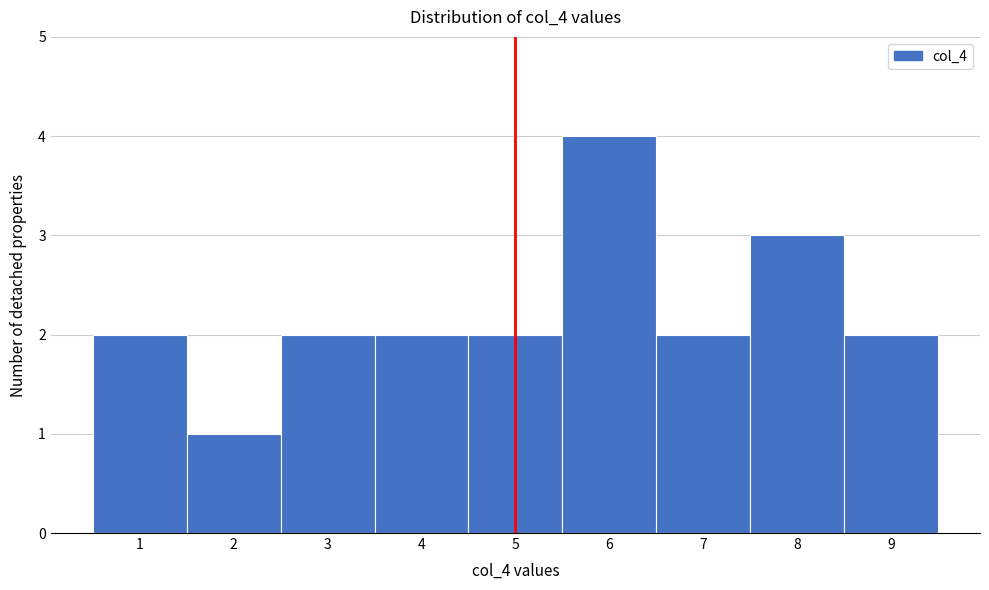

What is the height of the bar covering 7.5 to 8.5 on the x-axis? The values are not printed on the chart, so give them approximately, as read against the axis.

3